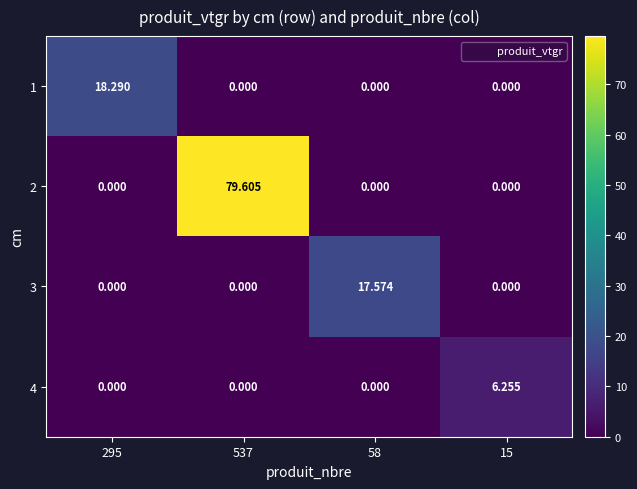

What is the difference between the highest and lowest values at 537?

79.6